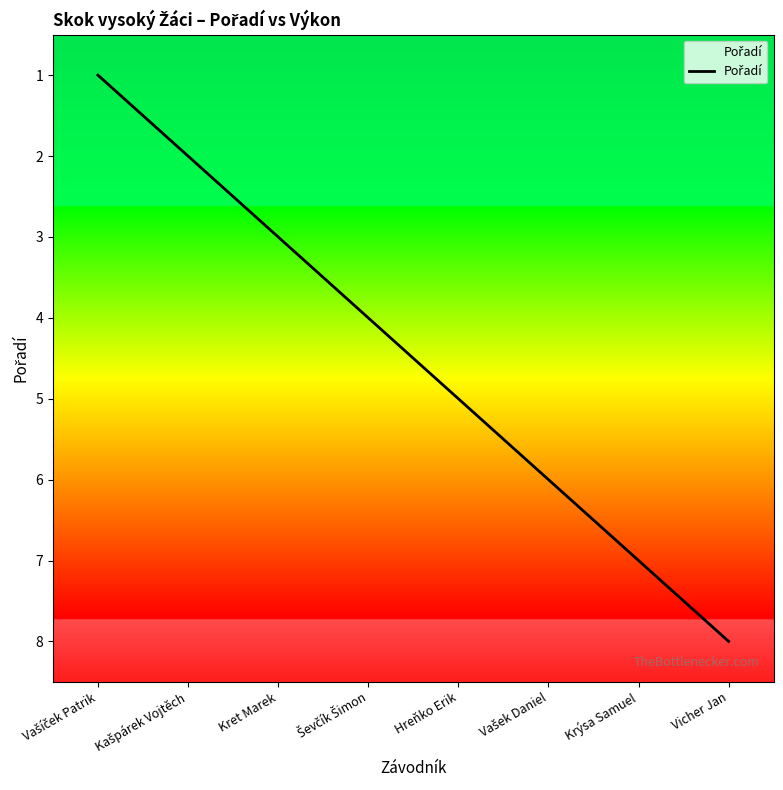

Rank the categories by value from highest to lowest.

Vicher Jan, Krýsa Samuel, Vašek Daniel, Hreňko Erik, Ševčík Šimon, Kret Marek, Kašpárek Vojtěch, Vašíček Patrik